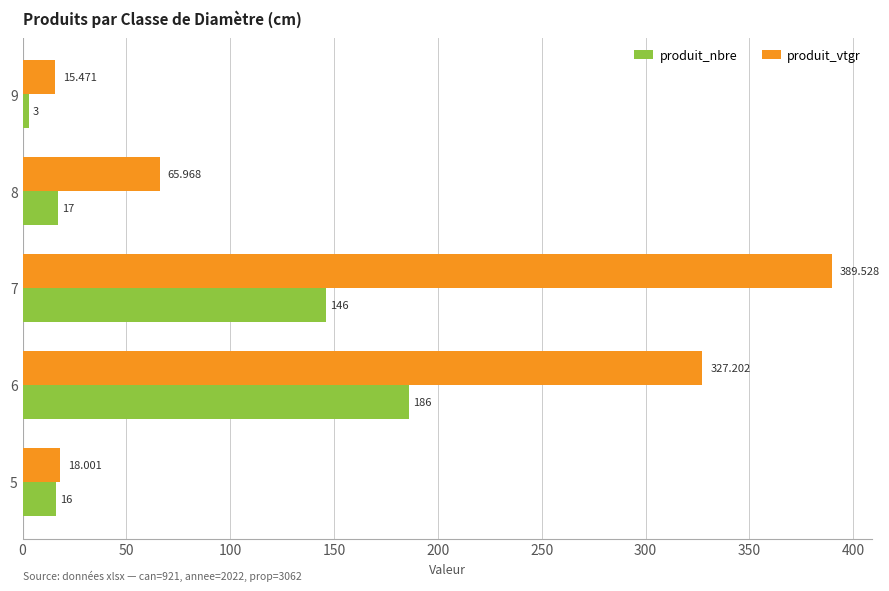

Which series has the widest spread of values?

produit_vtgr